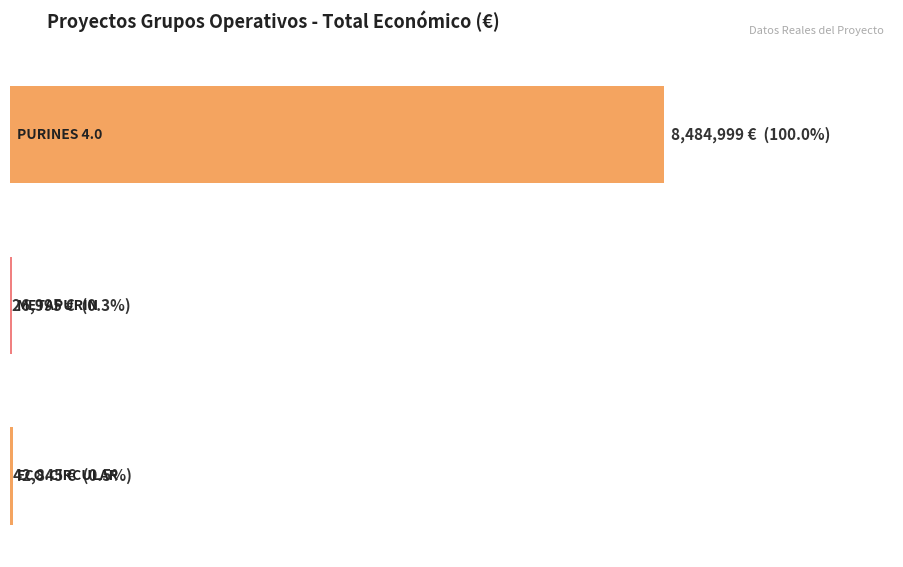

Which category has the highest value across all series?

PURINES 4.0